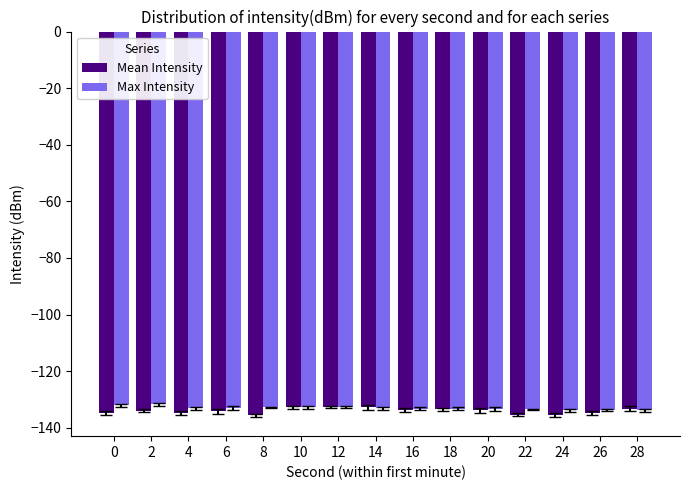

What is the lowest value of the Max Intensity series?

-133.8